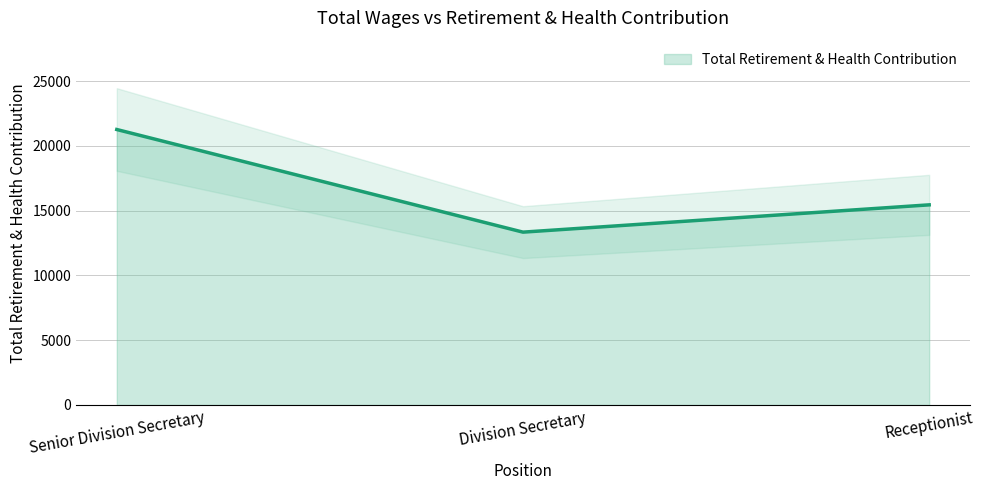

Reading right to left, list all the values displayed in this chart.

15446	13340	21260